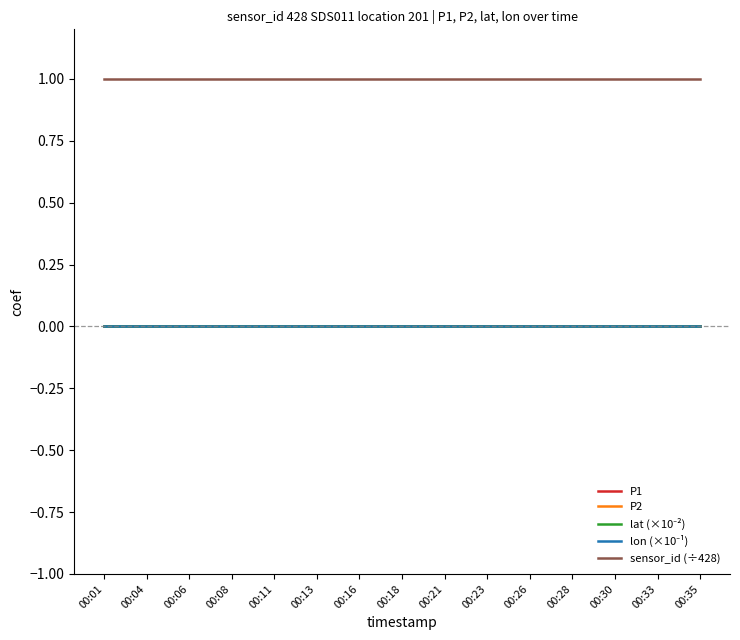

Does the chart display data point markers on the line(s)?

No